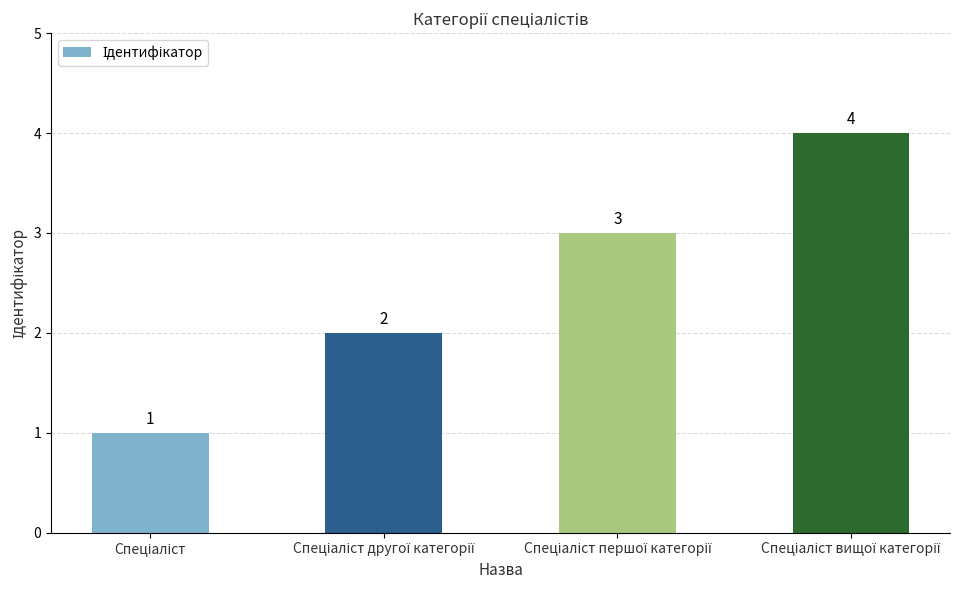

How many values are between 2 and 4?

3